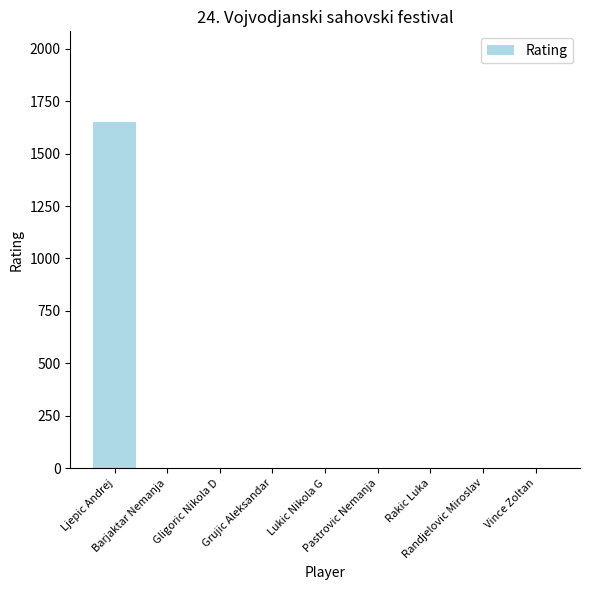

What is the greatest value displayed?

1653